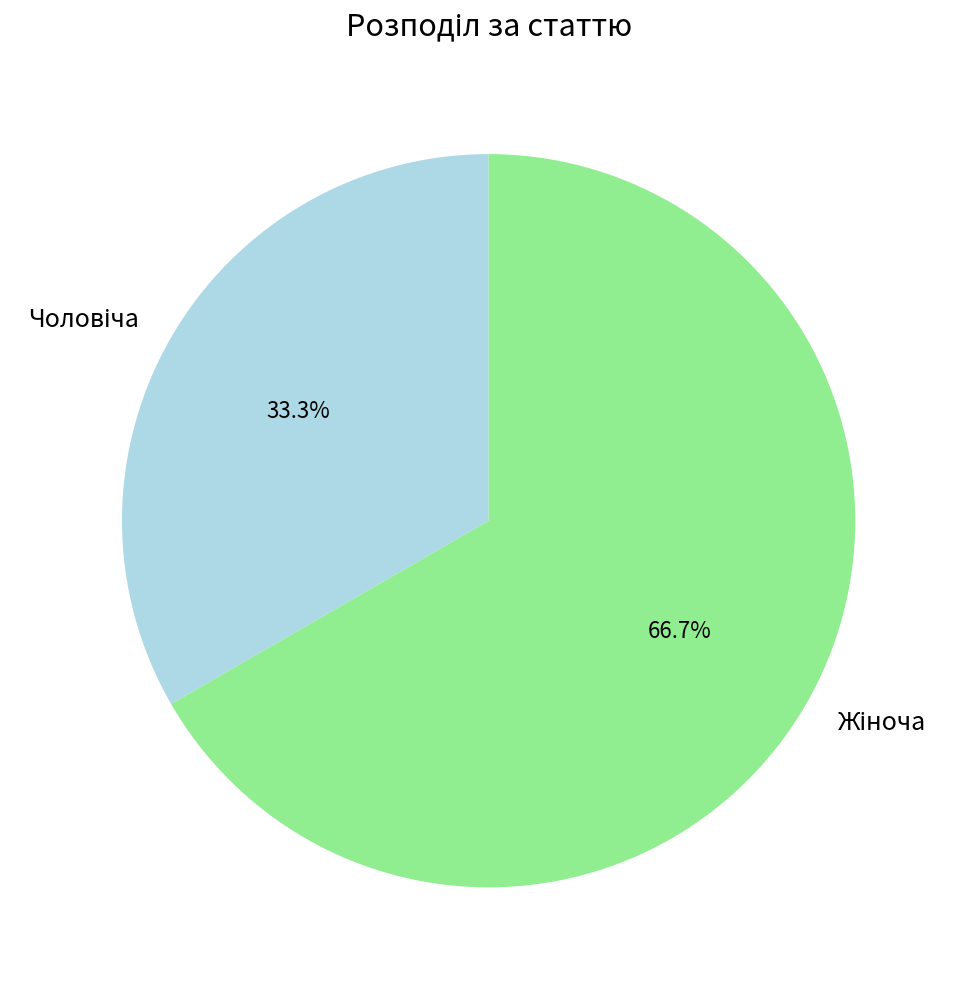

Is there a majority slice in this chart?

Yes